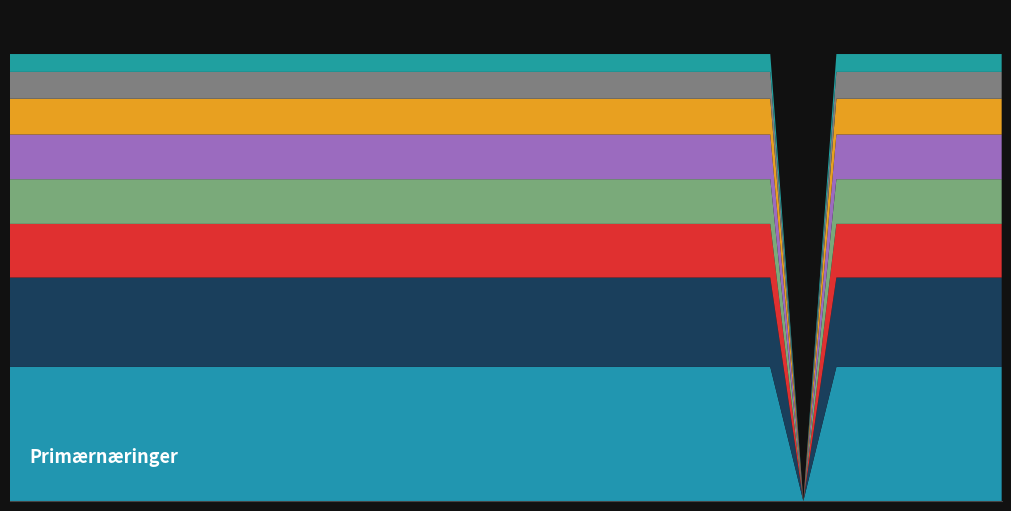

Reading left to right, what are all the values shown in this chart?

2017-07-01=0.2	2017-07-02=0.2	2017-07-03=0.2	2017-07-04=0.2	2017-07-05=0.2	2017-07-06=0.2	2017-07-07=0.2	2017-07-08=0.2	2017-07-09=0.2	2017-07-10=0.2	2017-07-11=0.2	2017-07-12=0.2	2017-07-13=0.2	2017-07-14=0.2	2017-07-15=0.2	2017-07-16=0.2	2017-07-17=0.2	2017-07-18=0.2	2017-07-19=0.2	2017-07-20=0.2	2017-07-21=0.2	2017-07-22=0.2	2017-07-23=0.2	2017-07-24=0.2	2017-07-25=0.0	2017-07-26=0.2	2017-07-27=0.2	2017-07-28=0.2	2017-07-29=0.2	2017-07-30=0.2	2017-07-31=0.2